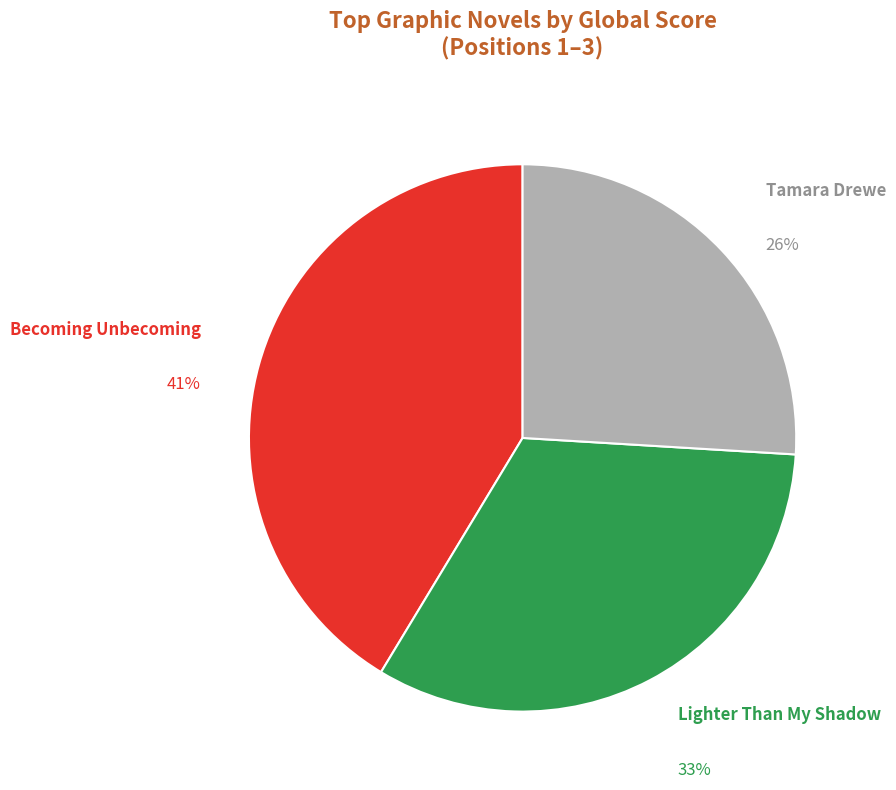

To the nearest percent, what is the difference between the Tamara Drewe and Becoming Unbecoming slice percentages?

15%